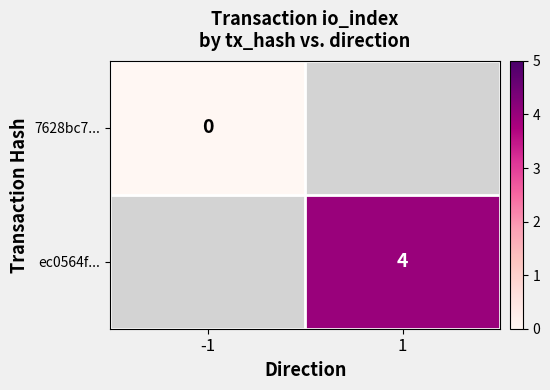

The ec0564f... series shows 4 at 1. True or false?

True